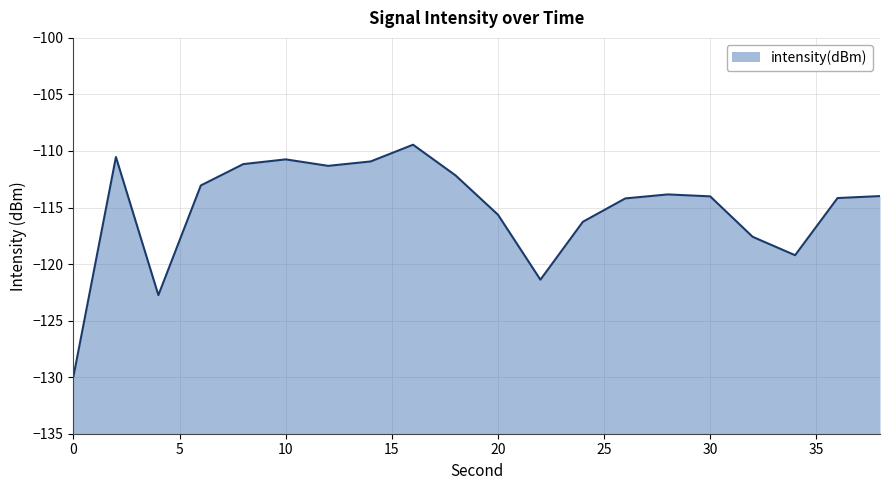

What is the value of the 14th point from the left?

-114.2